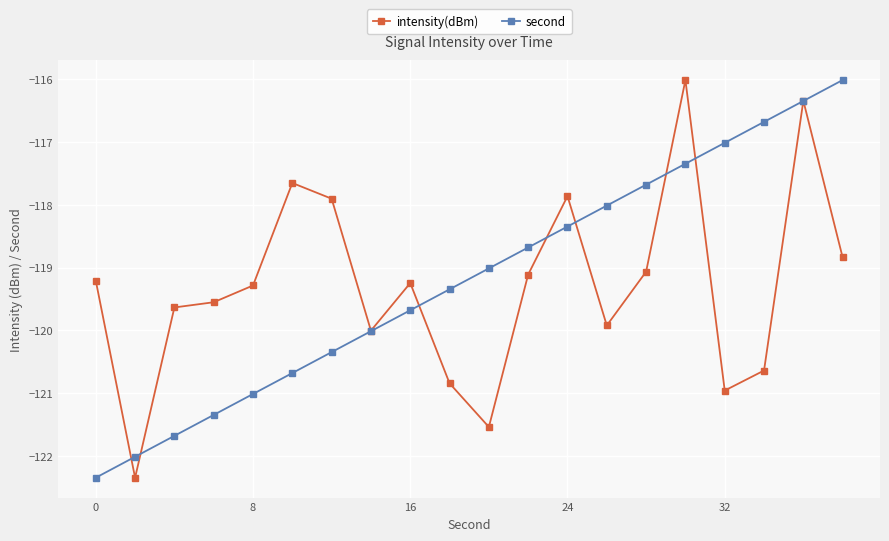

What is the maximum value shown in the chart?

-116.0